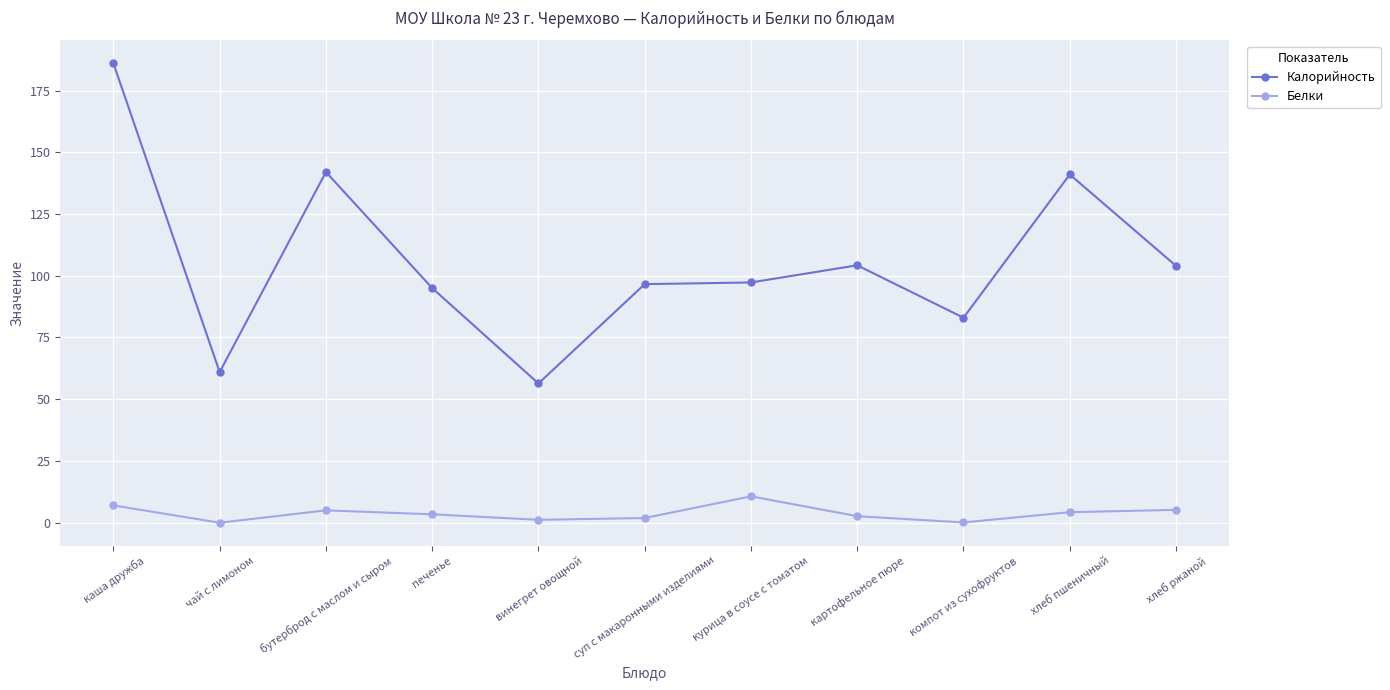

At how many categories does at least one series exceed 149?

1